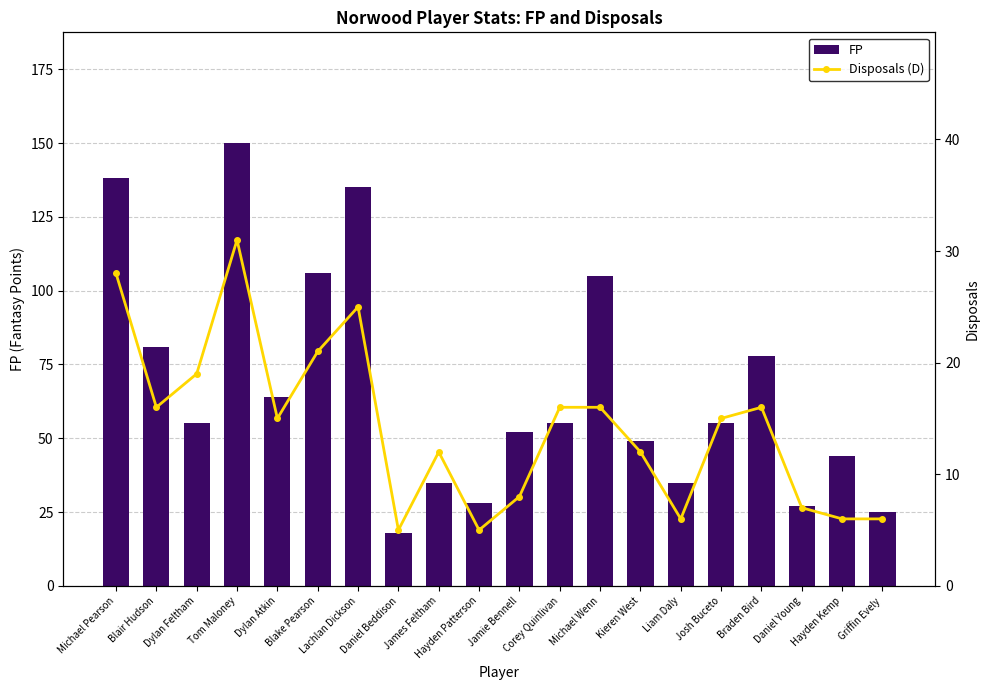

Is it true that FP equals 249 at Tom Maloney?

False